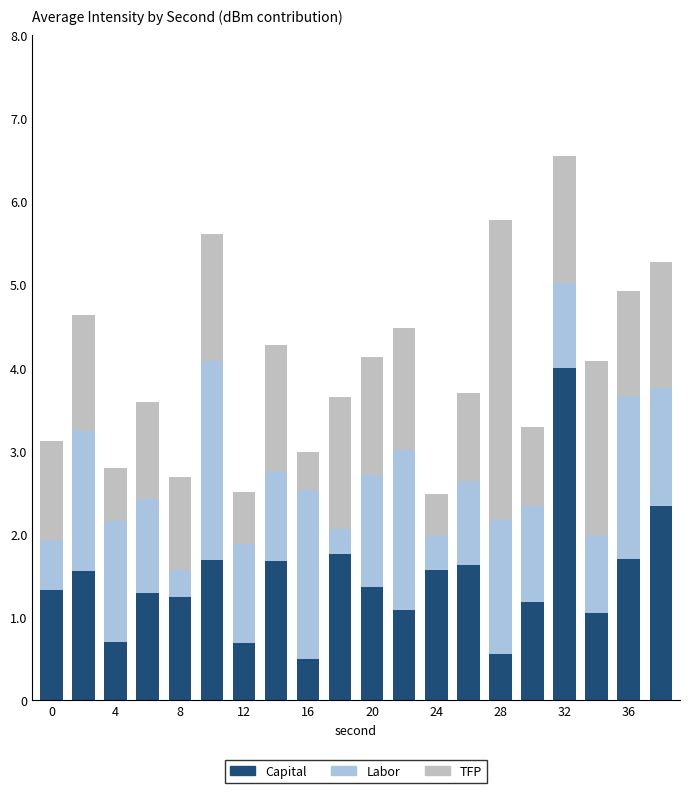

How many distinct data groups are displayed?

3